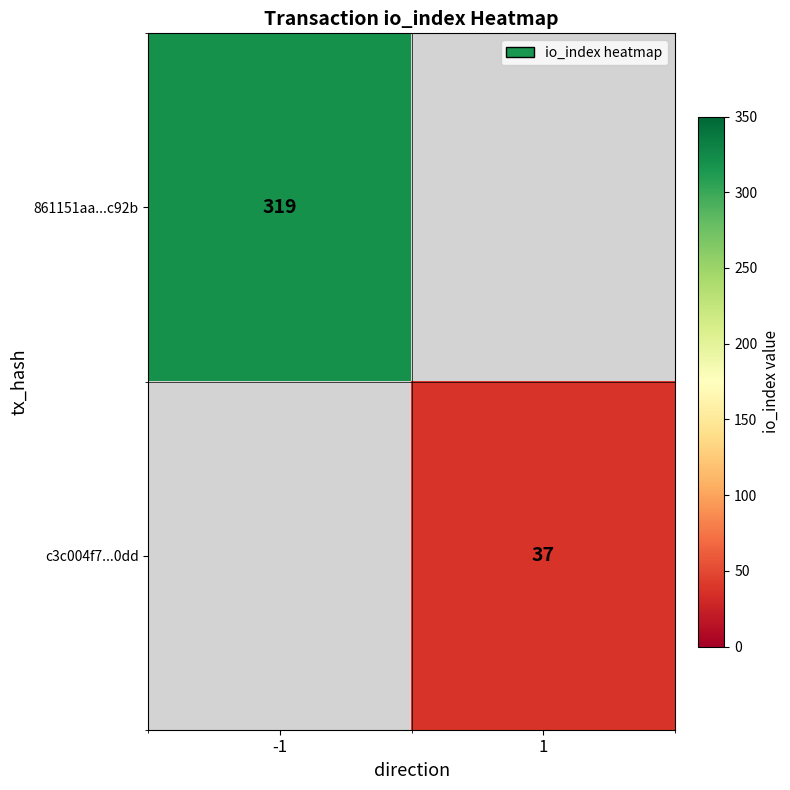

The c3c004f7...0dd series shows 37 at 1. True or false?

True